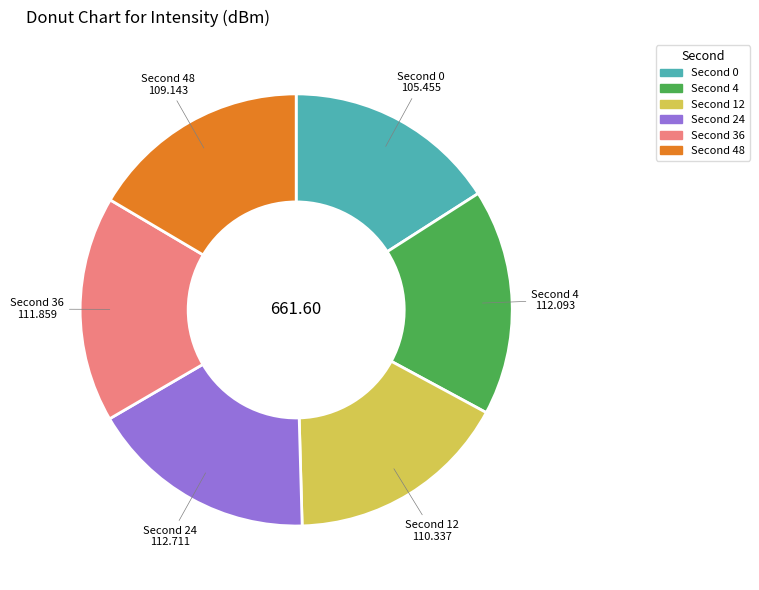

Is there a majority slice in this chart?

No